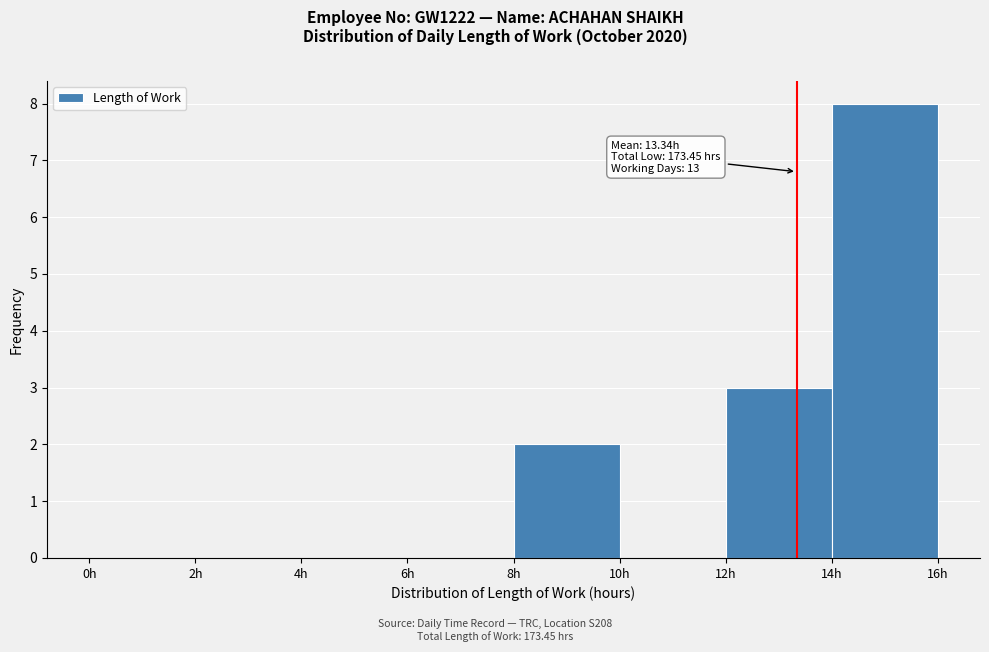

Which range on the x-axis has the tallest bar?

14 to 16